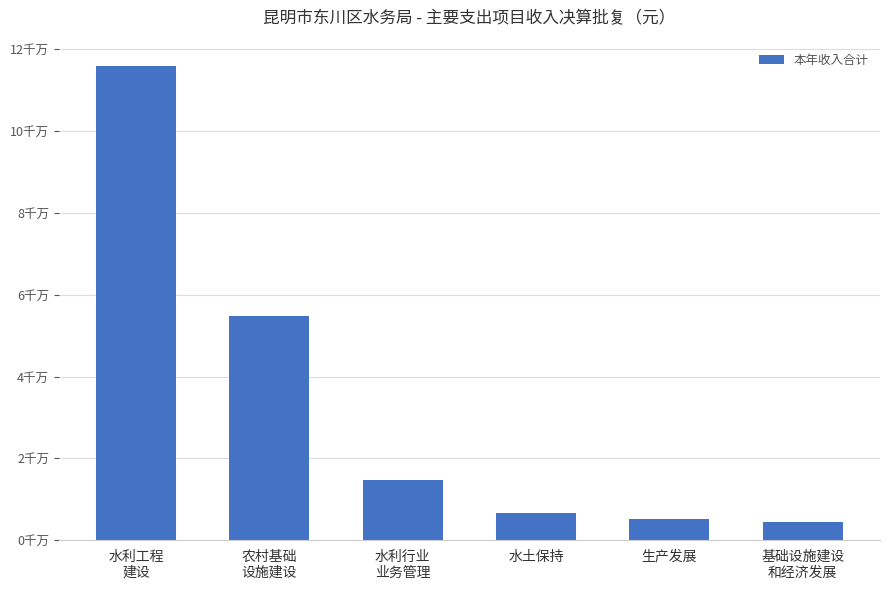

Reading right to left, extract all data points from this chart.

4530579.0	5273600.0	6577781.0	14726058.2	54716172.1	115898937.6